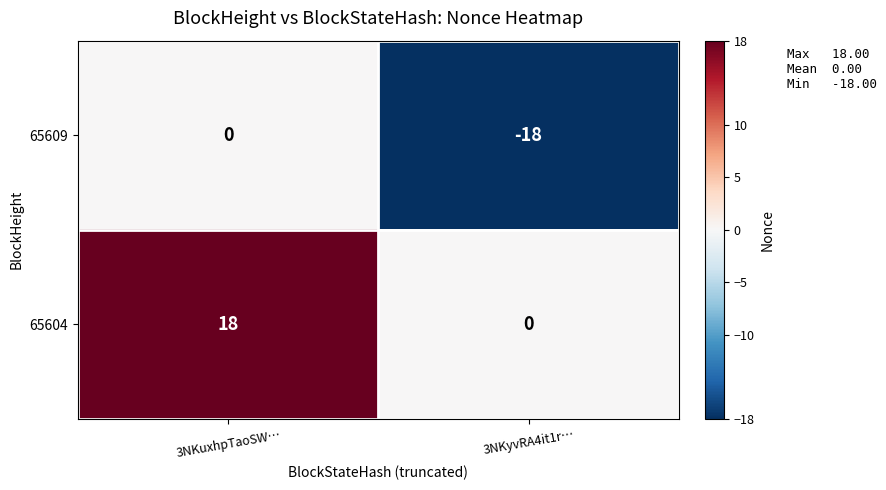

List the series in order of their peak value, lowest first.

65609, 65604